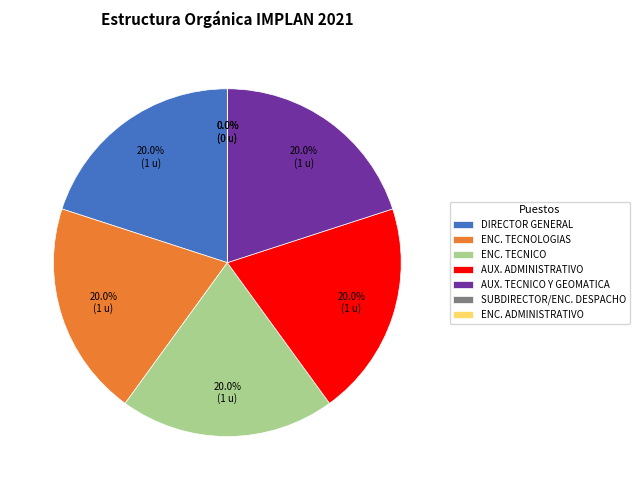

Is ENCARGADO ADMINISTRATIVO the majority of the pie?

No